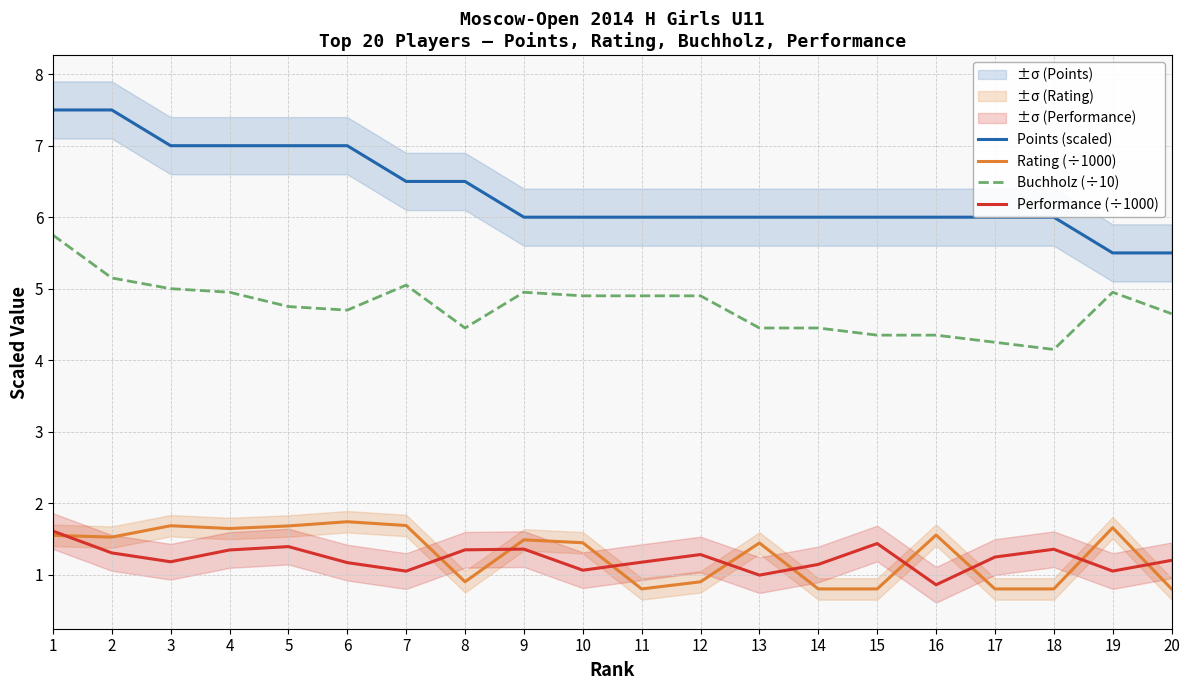

Where does the Points (scaled) series first go above 6?

1